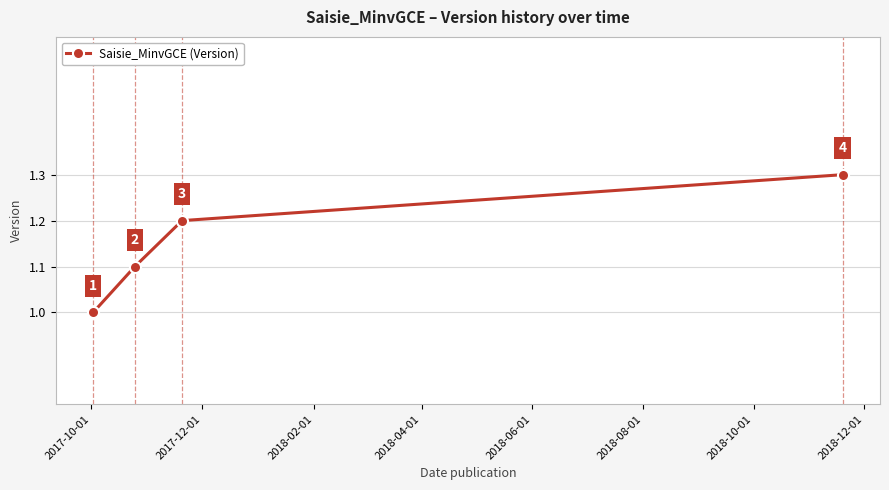

True or false: the data has more than 0 interior local peaks.

False